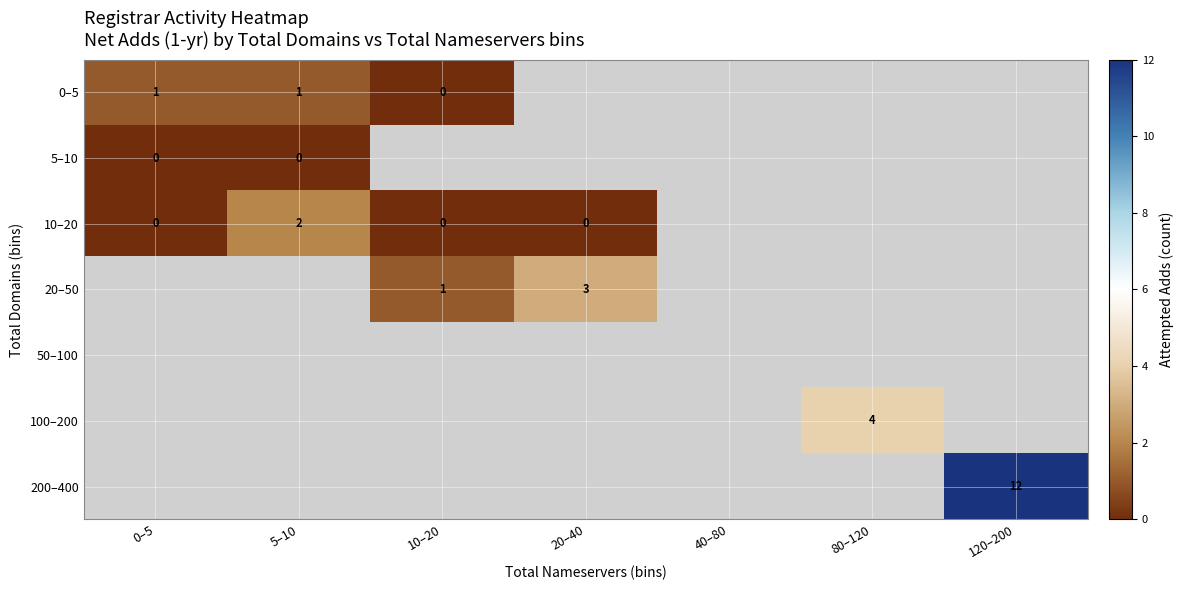

Between 10–20 and 0–5, which is larger?

0–5